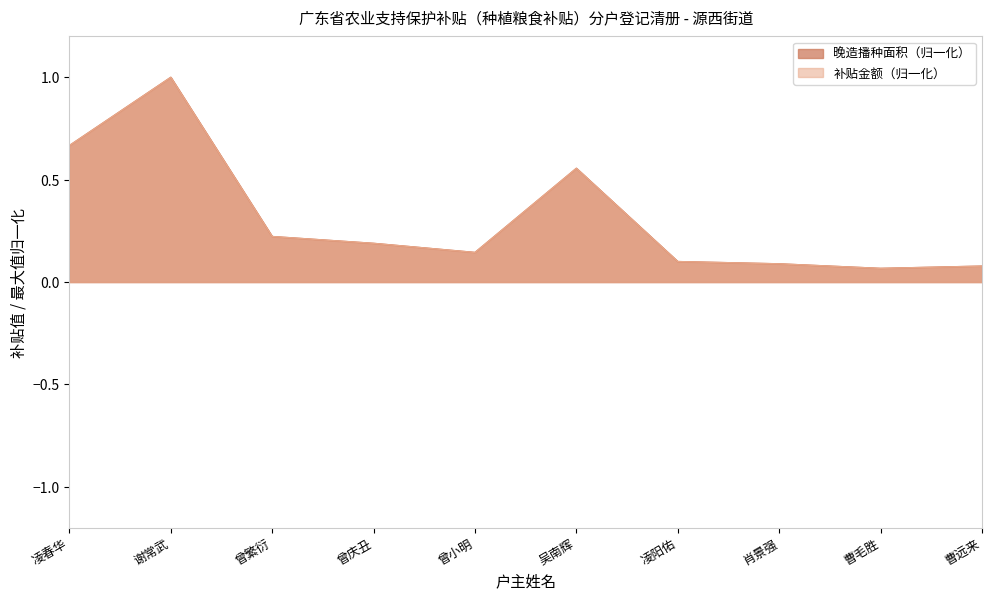

Which series has the widest spread of values?

补贴金额（归一化）